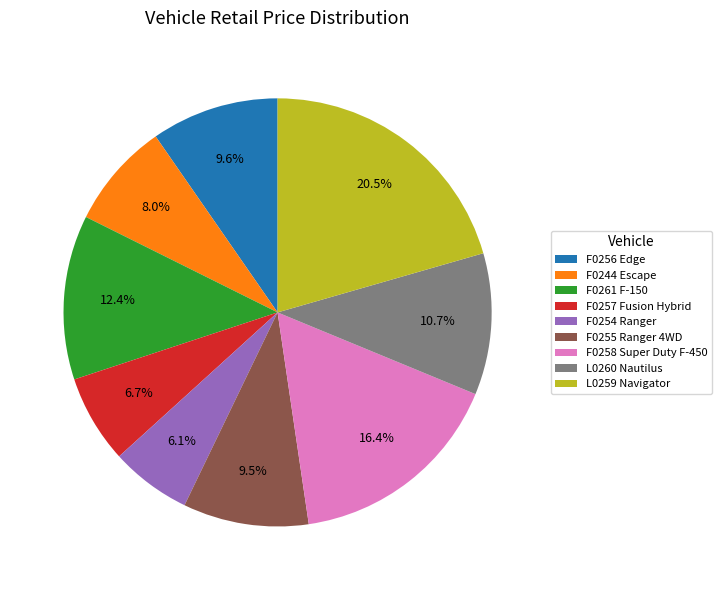

To the nearest percent, what is the average slice percentage?

11%